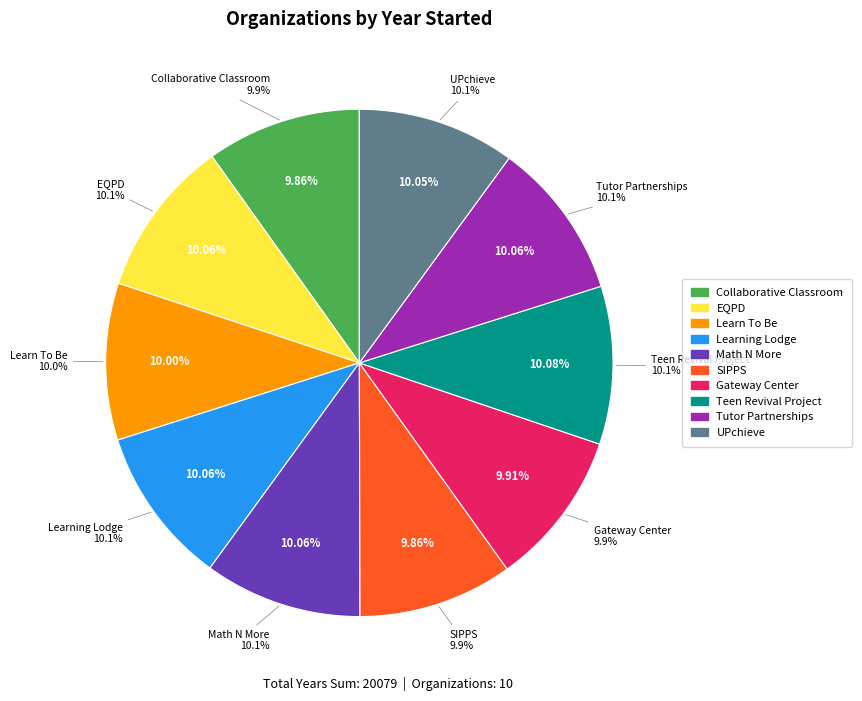

To the nearest percent, what percentage of the pie is Learning Lodge?

10%